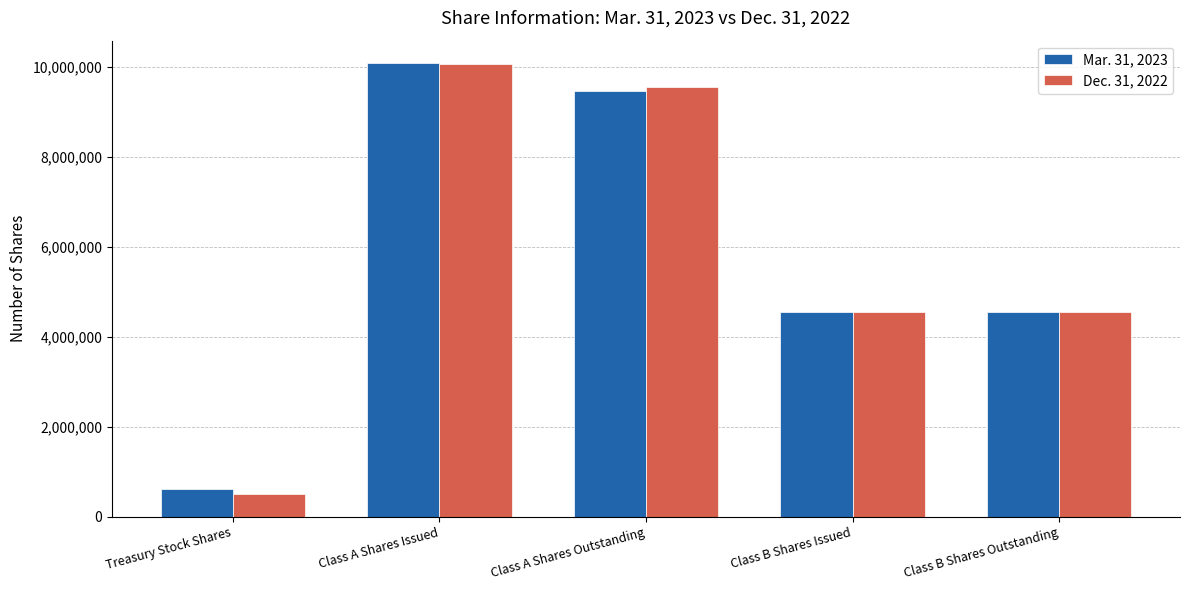

What value does the Mar. 31, 2023 series have at Class A Shares Outstanding?

9473655